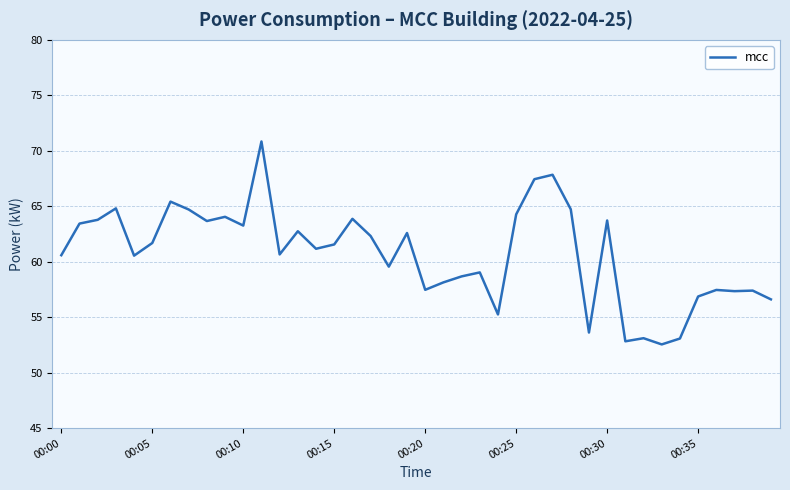

What is the maximum value shown in the chart?

70.8